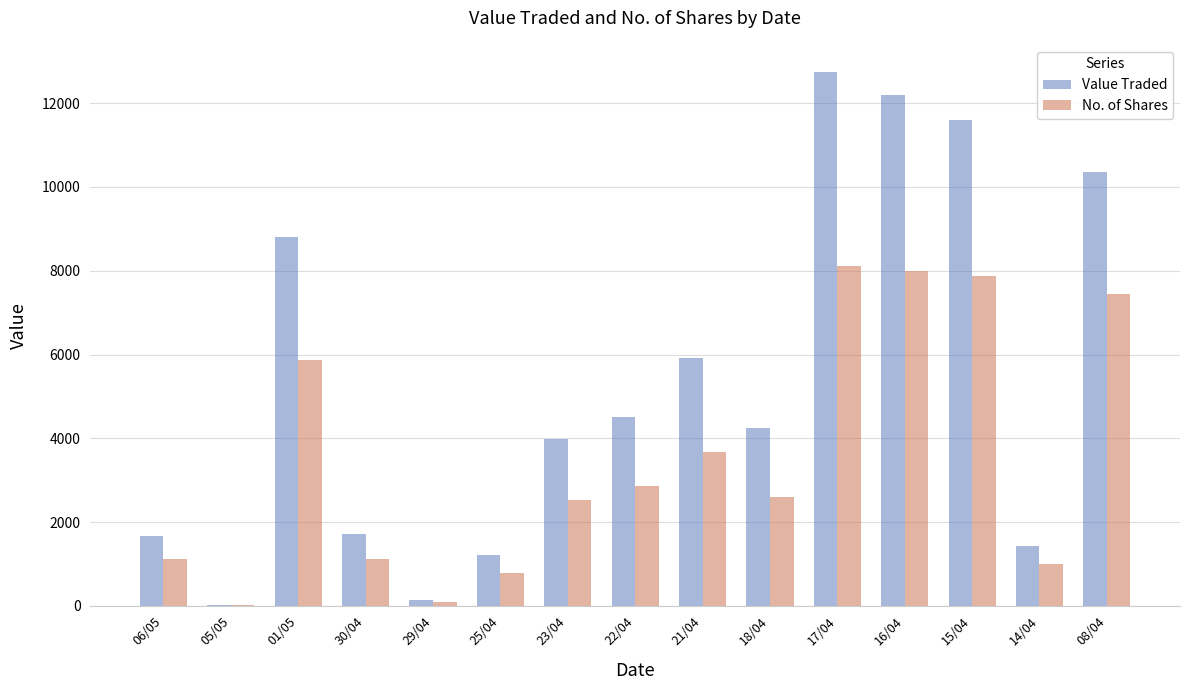

At which category does the chart reach its peak across all series?

17/04